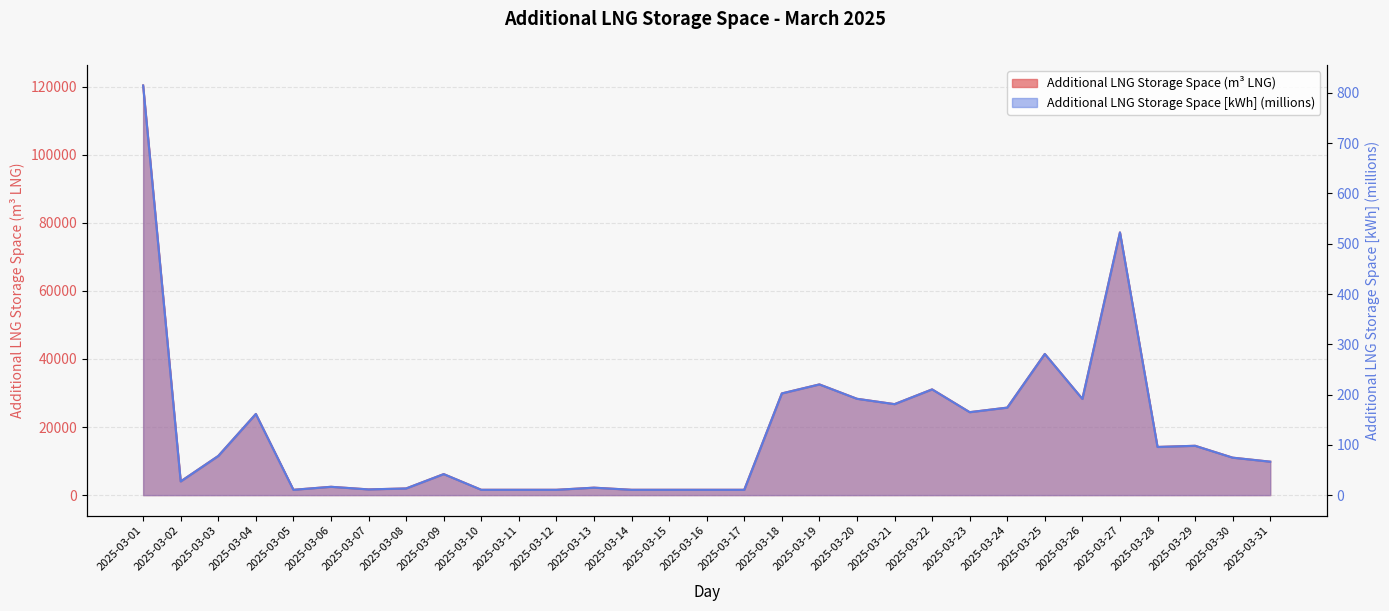

At which label is Additional LNG Storage Space [kWh] (millions) closest to 412?

2025-03-27